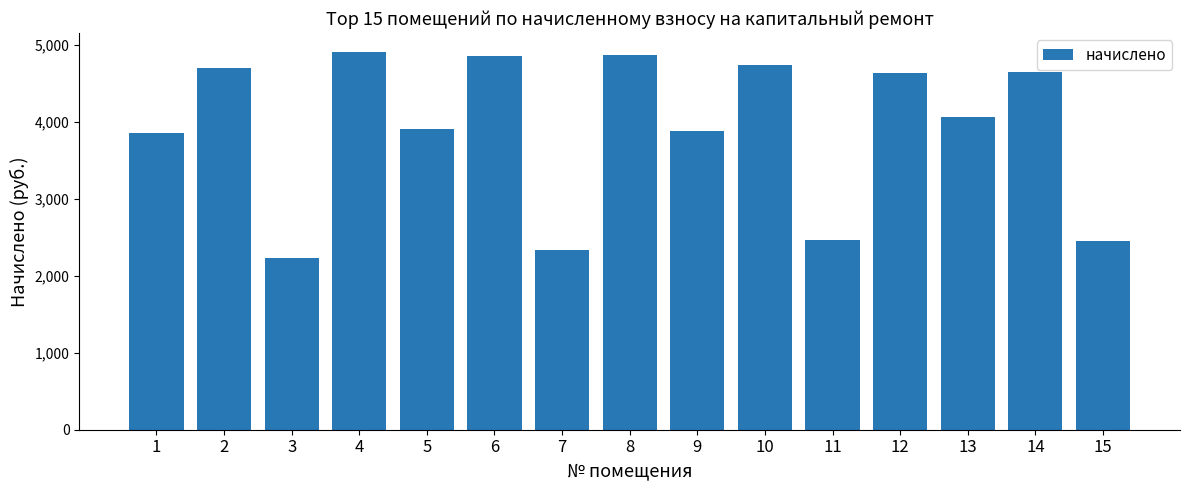

What is the smallest value displayed?

2234.4